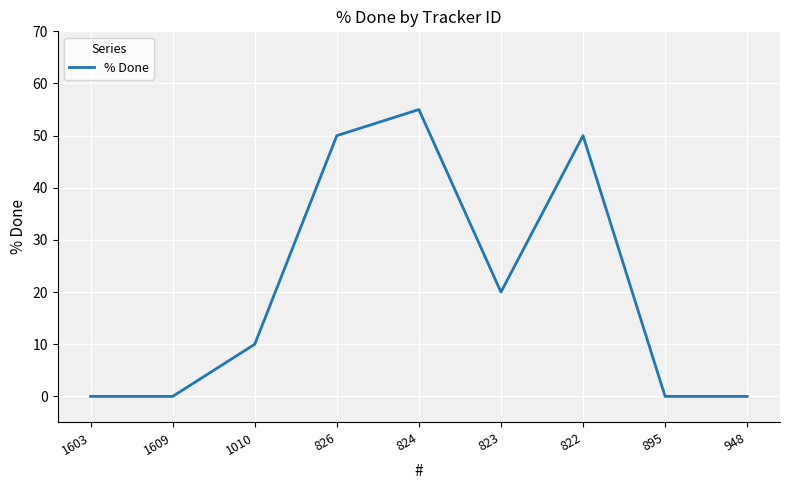

What is the difference between the maximum and minimum values?

55